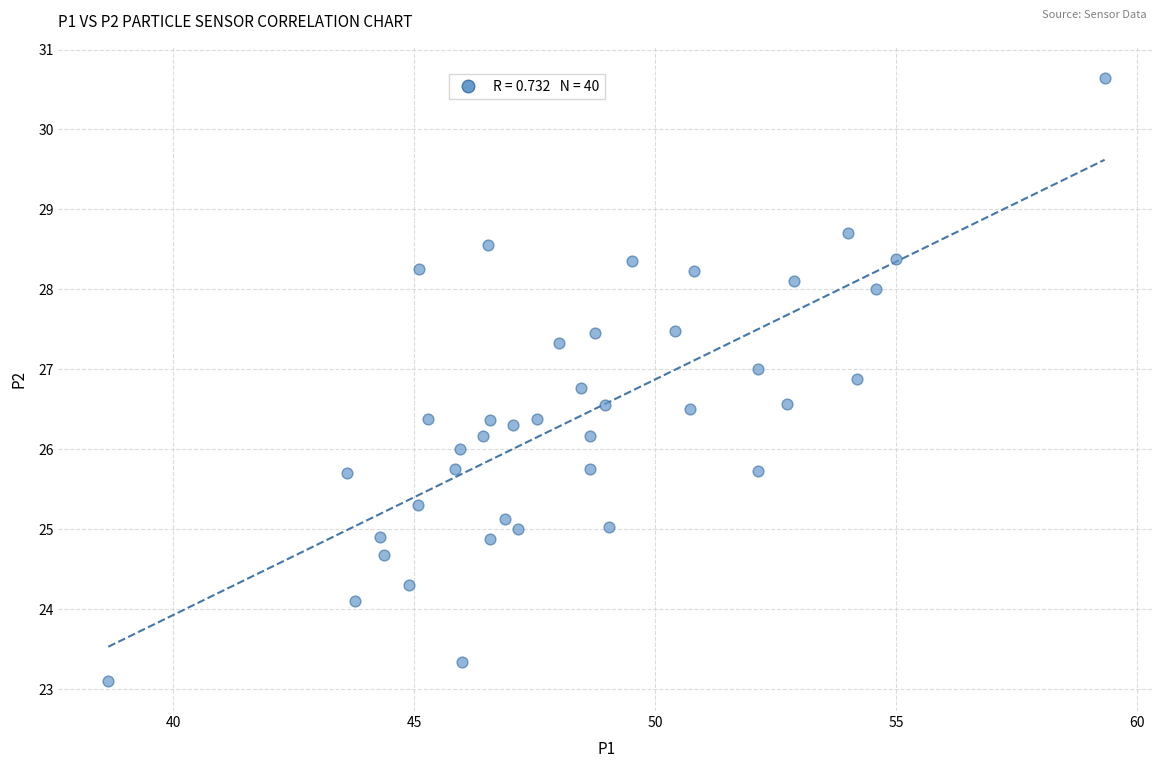

What is the range of X values (max minus min)?

20.7